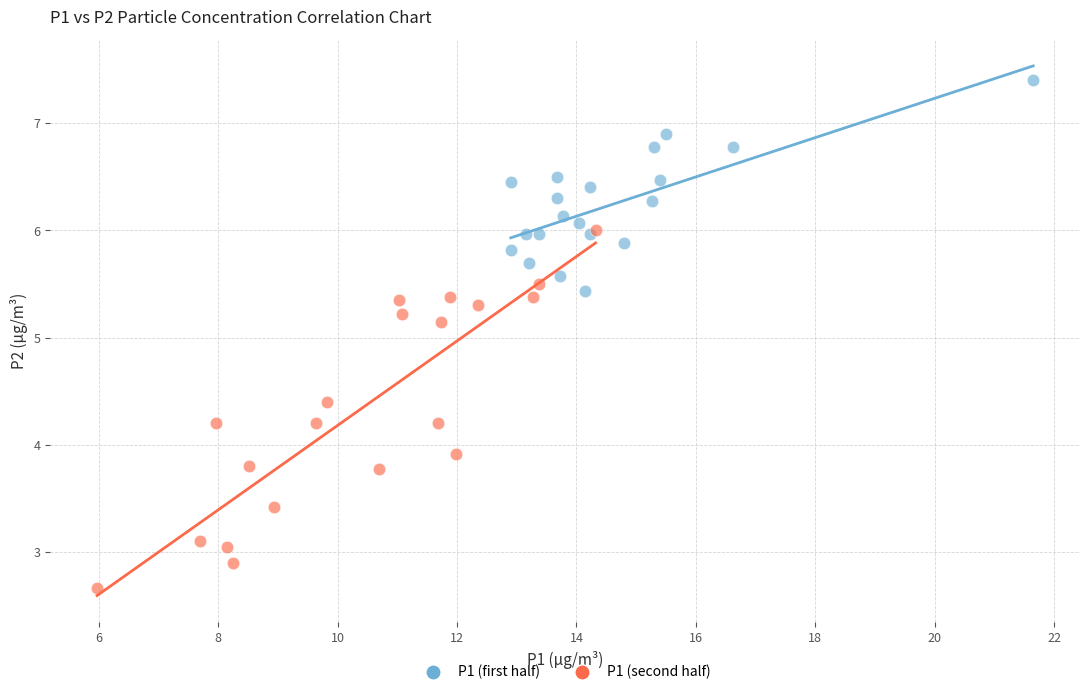

Which series has the widest spread of Y values?

P1 (second half)